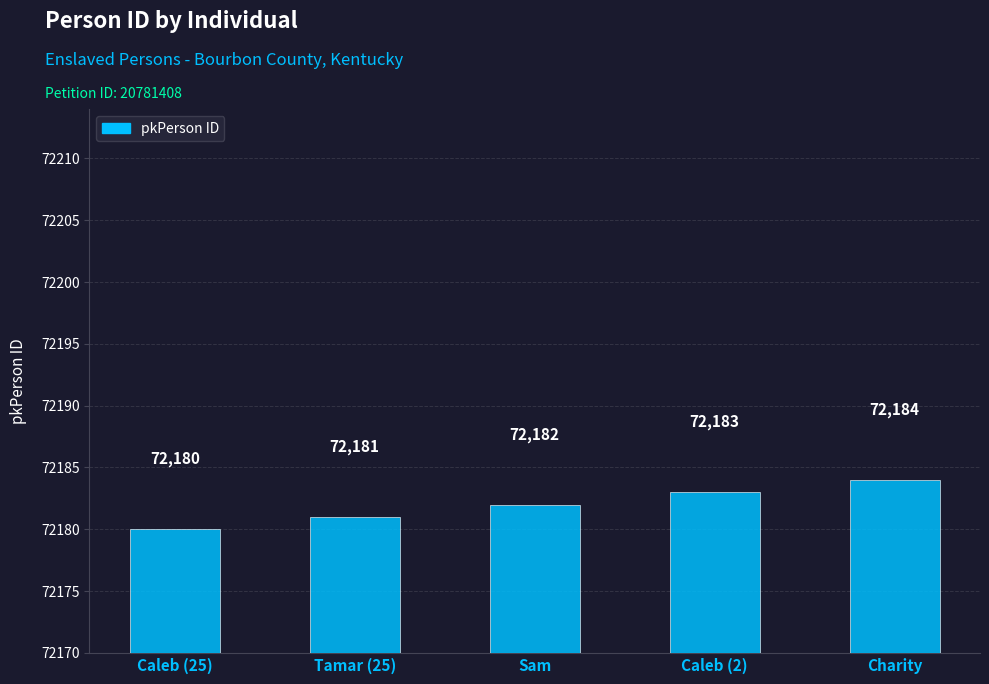

Which category has the lowest value across all series?

Caleb (25)